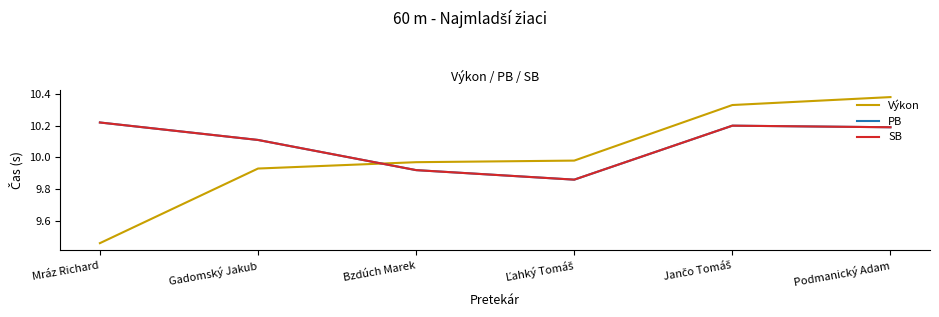

List the series in order of their peak value, lowest first.

PB, SB, Výkon